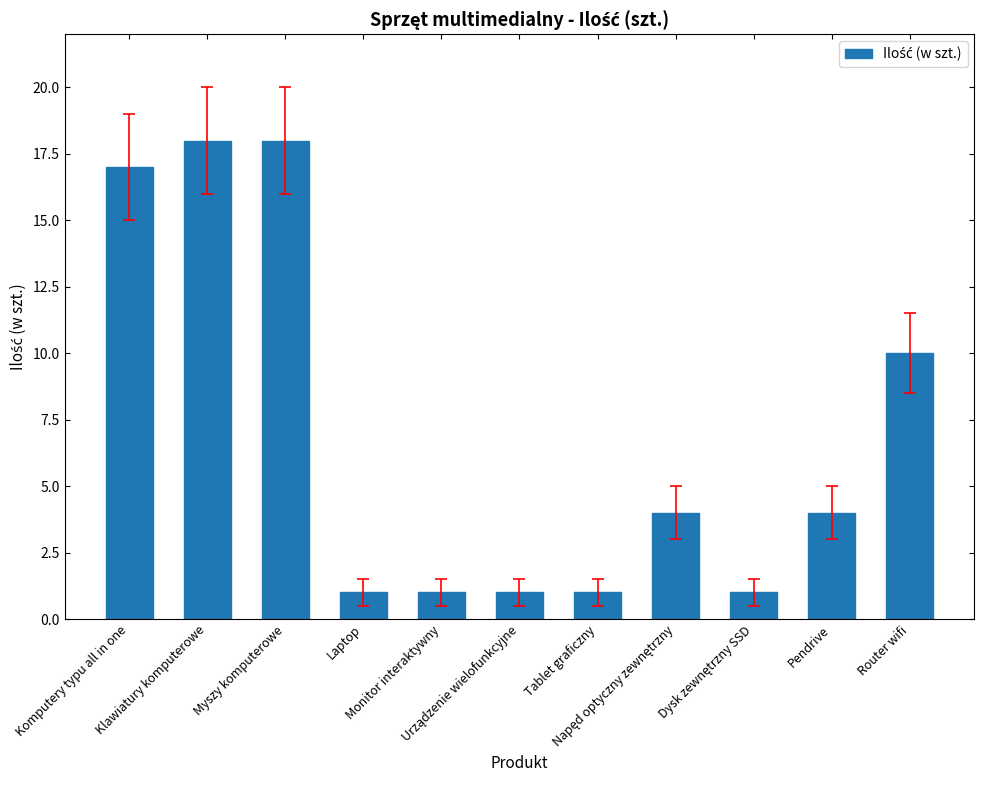

Does the chart contain any negative values?

No